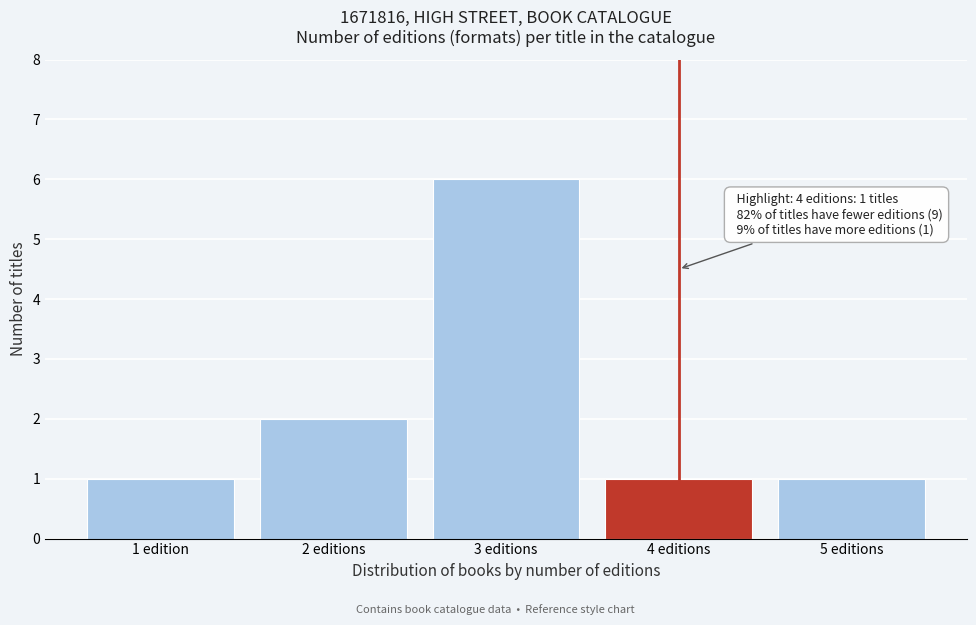

Reading right to left, transcribe all the data shown in this chart.

1	1	6	2	1